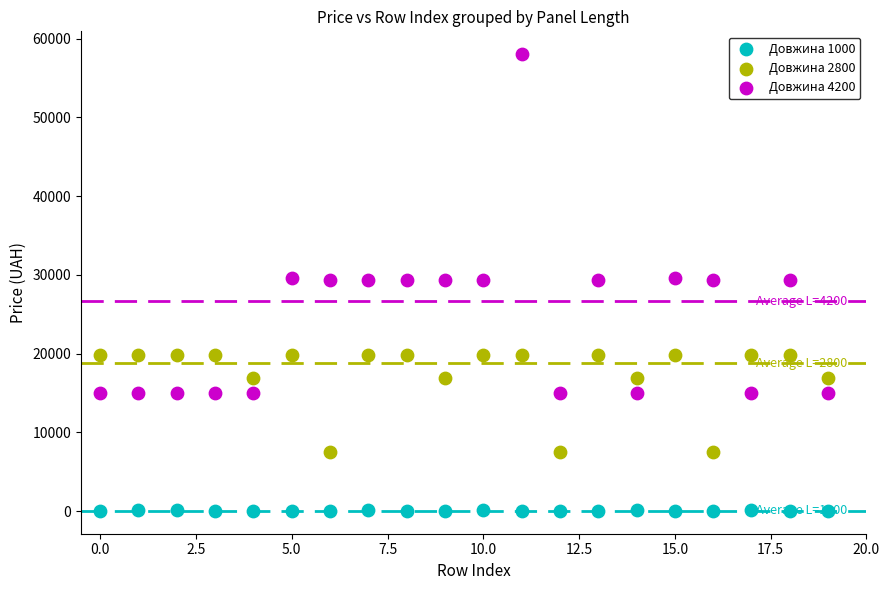

Which series contains the highest Y value?

Довжина 4200